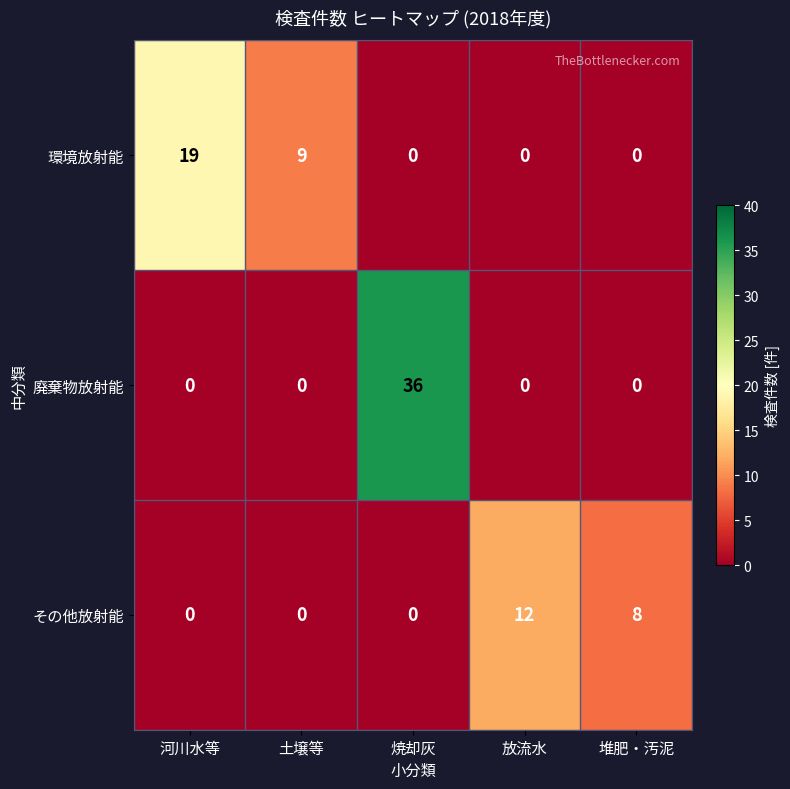

What is the difference between the highest and lowest values at 土壌等?

9